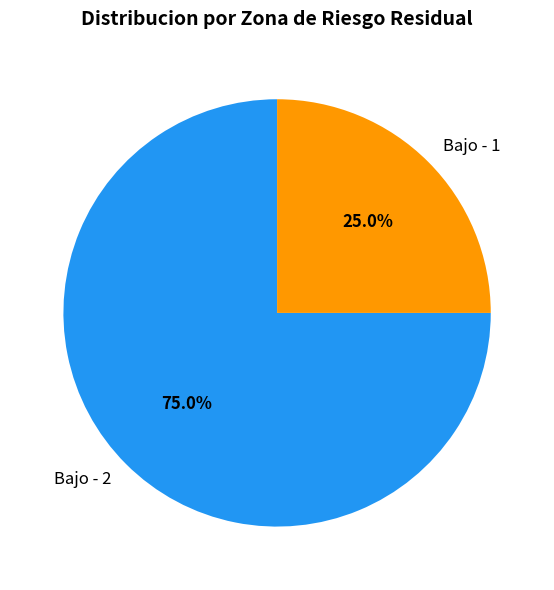

Does Bajo - 2 represent more than half of the total?

Yes